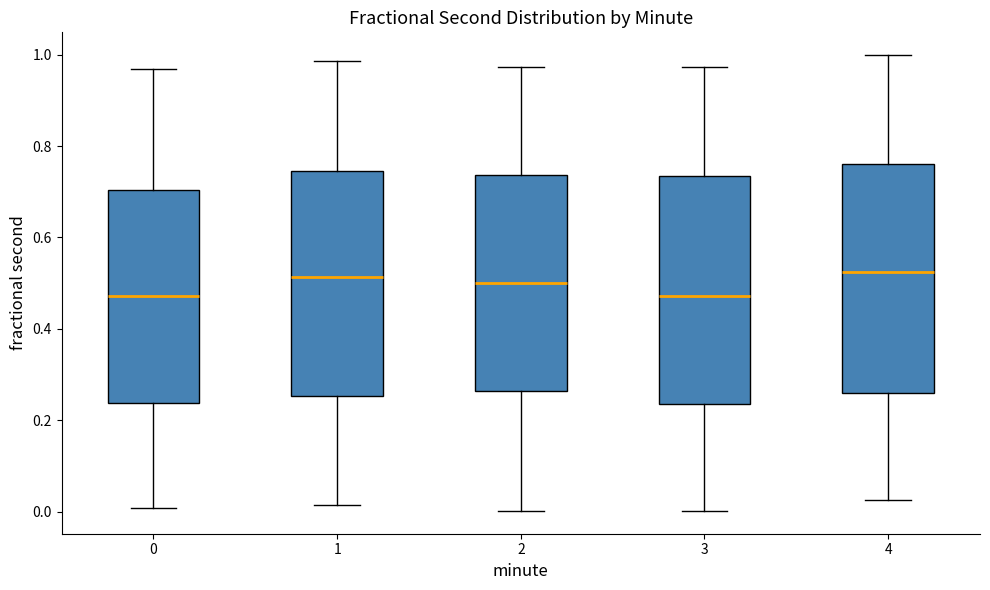

Reading left to right, read every box against the y-axis: the position of its median line, the range the box covers, and the ends of its whiskers. The values are not printed on the chart, so give them approximately, as read against the axis.

0: median 0.48, box 0.24 to 0.70, whiskers 0.00 to 0.96
1: median 0.52, box 0.26 to 0.74, whiskers 0.02 to 0.98
2: median 0.50, box 0.26 to 0.74, whiskers 0.00 to 0.98
3: median 0.48, box 0.24 to 0.74, whiskers 0.00 to 0.98
4: median 0.52, box 0.26 to 0.76, whiskers 0.02 to 1.00